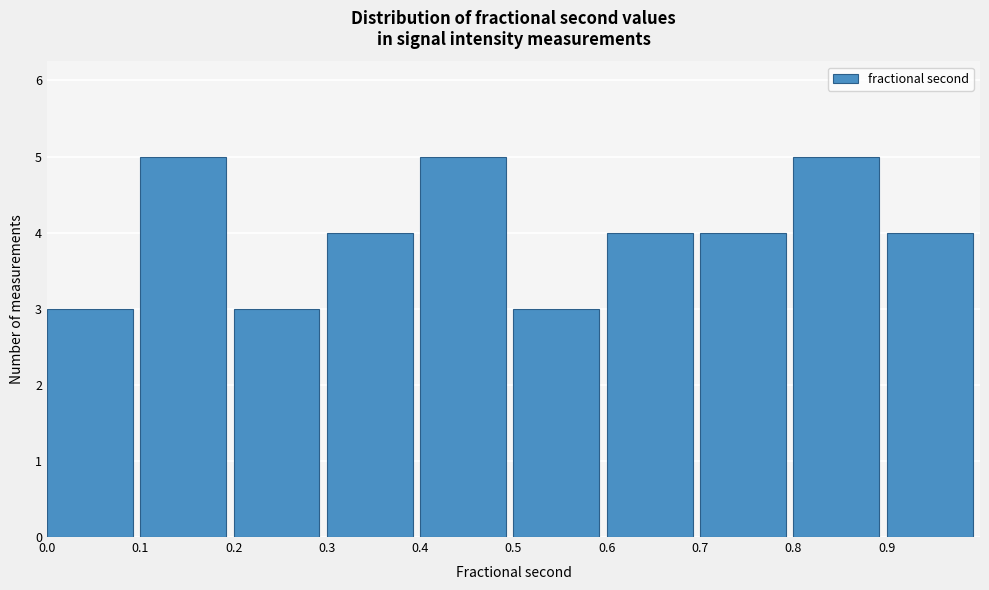

Reading left to right, transcribe this chart: for each bar, give the range it covers on the x-axis and its height. The values are not printed on the chart, so give them approximately, as read against the axis.

0.0 to 0.1: 3
0.1 to 0.2: 5
0.2 to 0.3: 3
0.3 to 0.4: 4
0.4 to 0.5: 5
0.5 to 0.6: 3
0.6 to 0.7: 4
0.7 to 0.8: 4
0.8 to 0.9: 5
0.9 to 1.0: 4